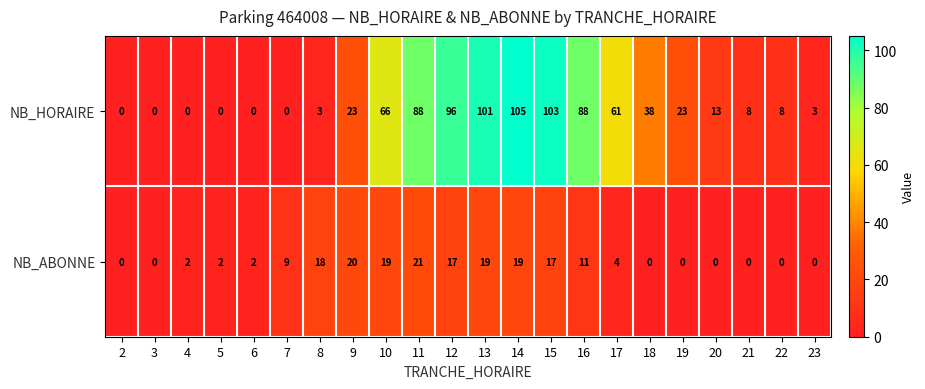

What is the difference between the NB_HORAIRE values at 17 and 3?

61